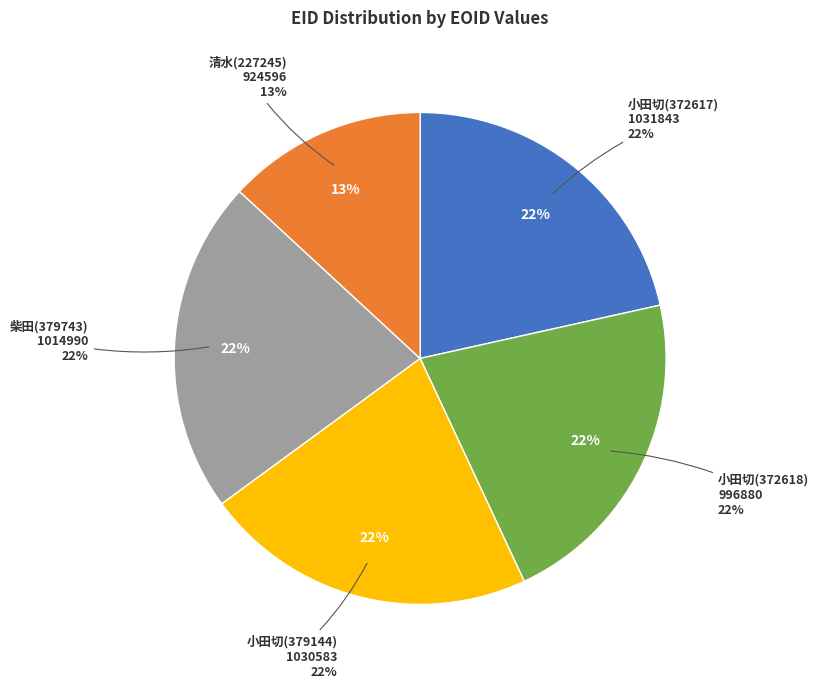

What percentage is NOT represented by EID:372618
(EOID:996880)?

78.5%